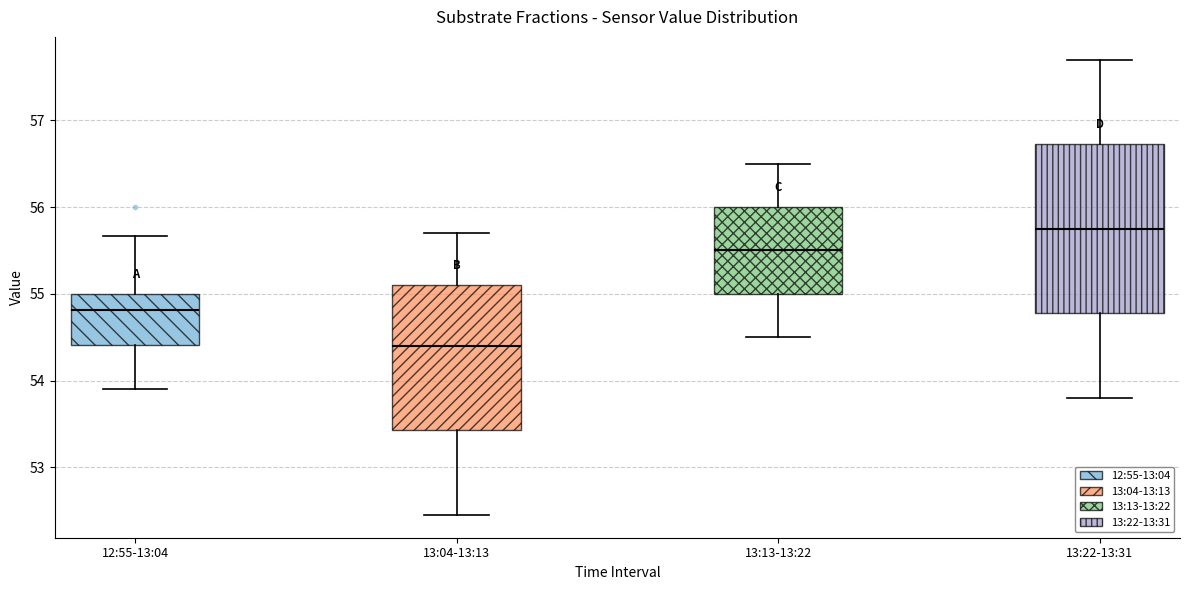

Where is the upper edge of the box for 12:55-13:04 on the y-axis? The values are not printed on the chart, so give them approximately, as read against the axis.

55.0